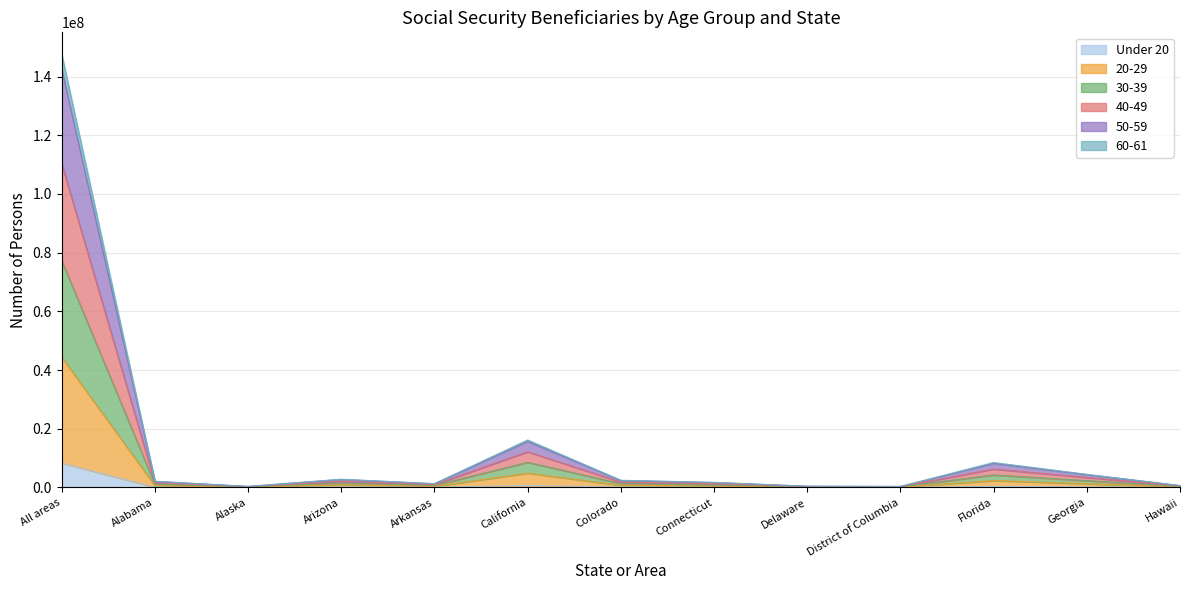

At which category is the sum across all series the highest?

All areas